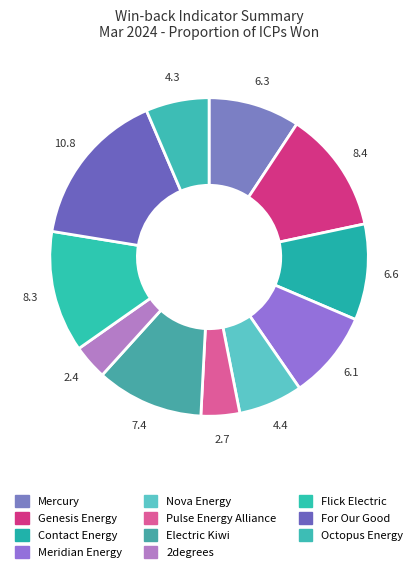

How many slices are in this pie chart?

11